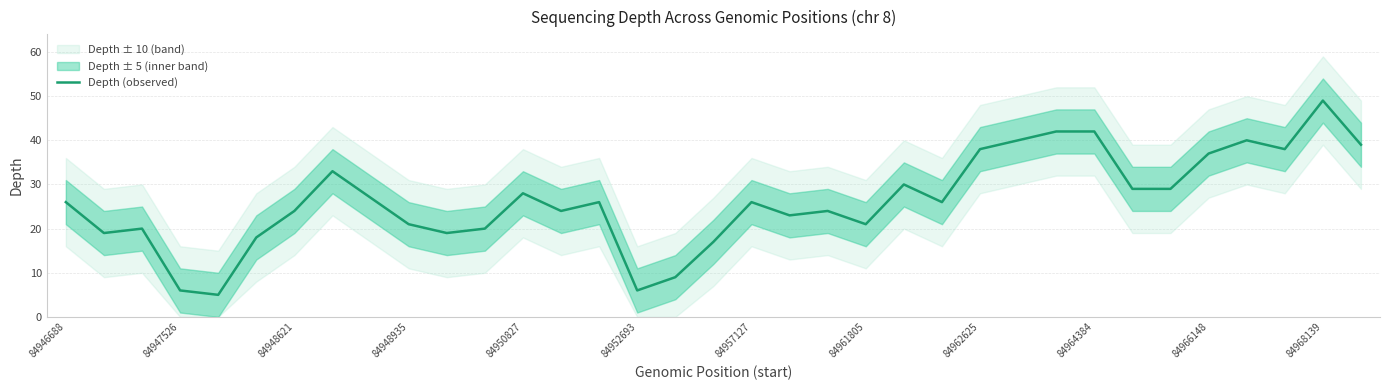

What is the minimum value for Depth (observed)?

5